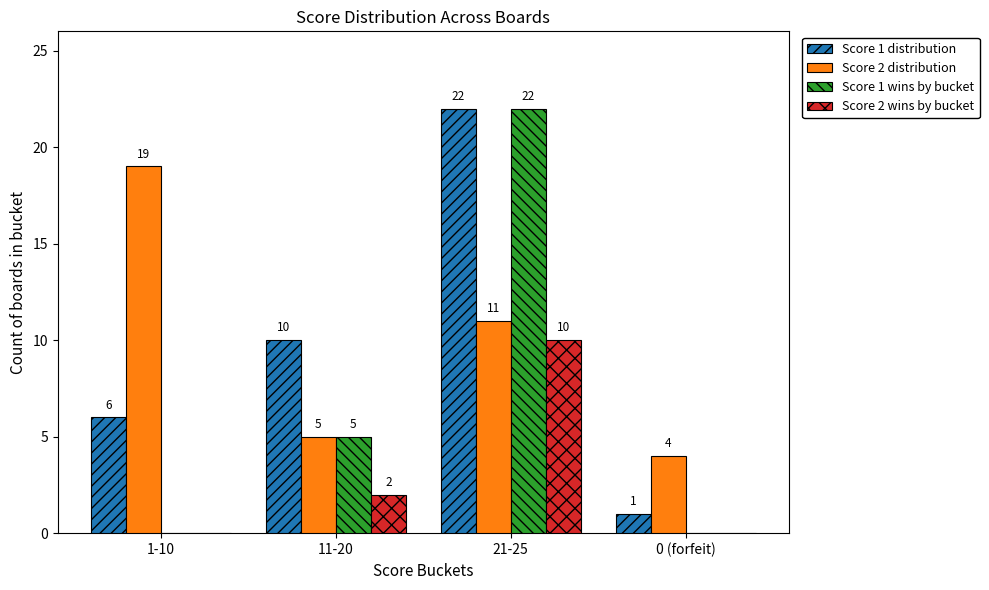

What is the sum of the Score 2 wins by bucket values at 11-20 and 0 (forfeit)?

2